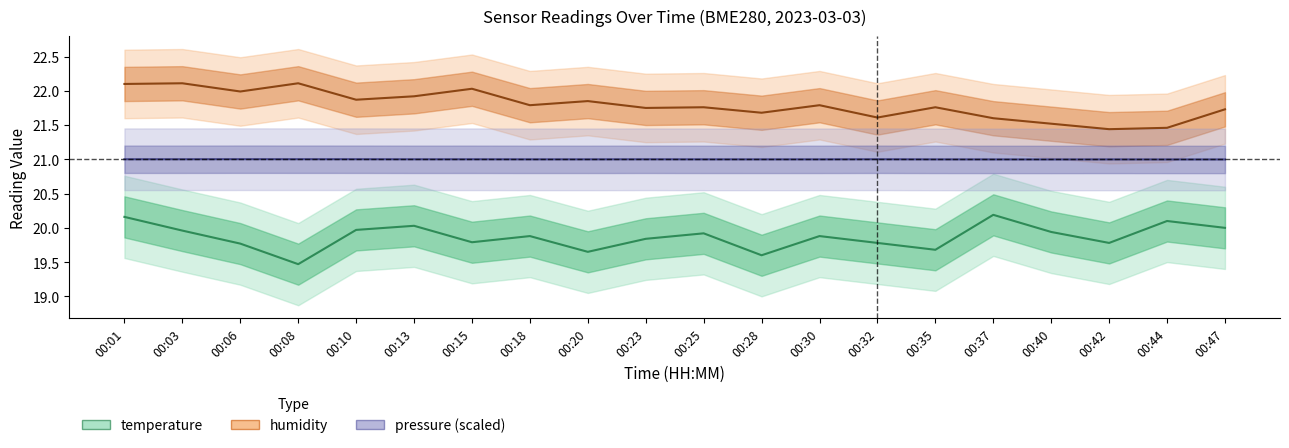

How many interior local valleys does the humidity series have?

7